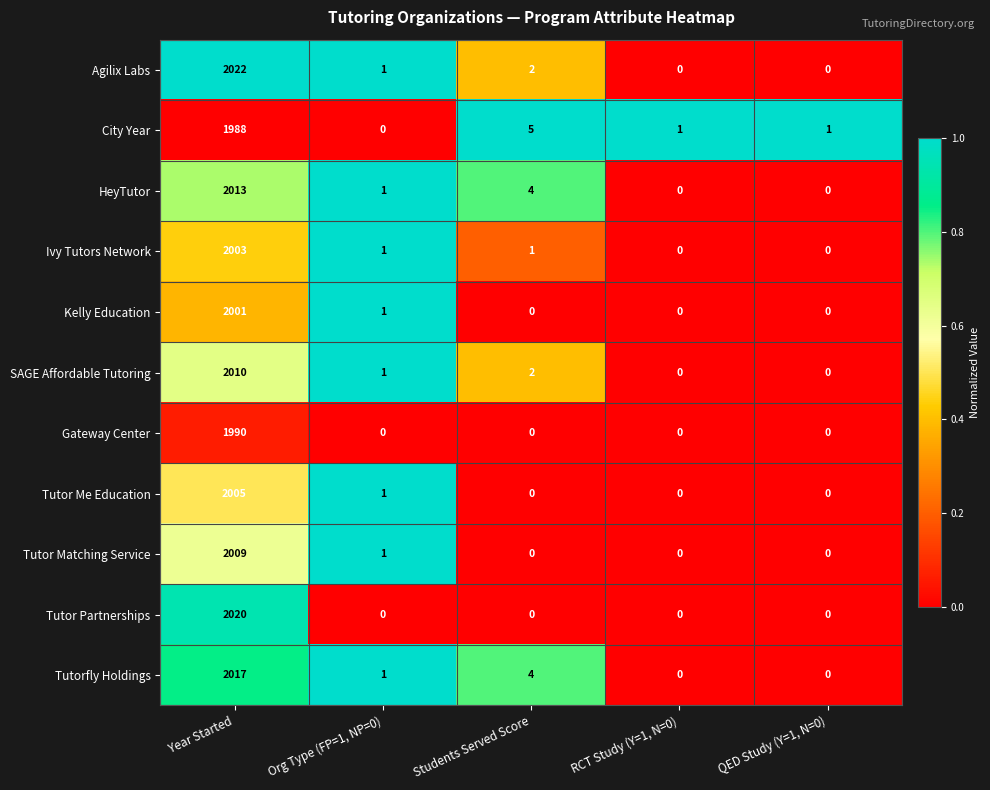

List the series in order of their peak value, lowest first.

City Year, Gateway Center, Kelly Education, Ivy Tutors Network, Tutor Me Education, Tutor Matching Service, SAGE Affordable Tutoring, HeyTutor, Tutorfly Holdings, Tutor Partnerships, Agilix Labs